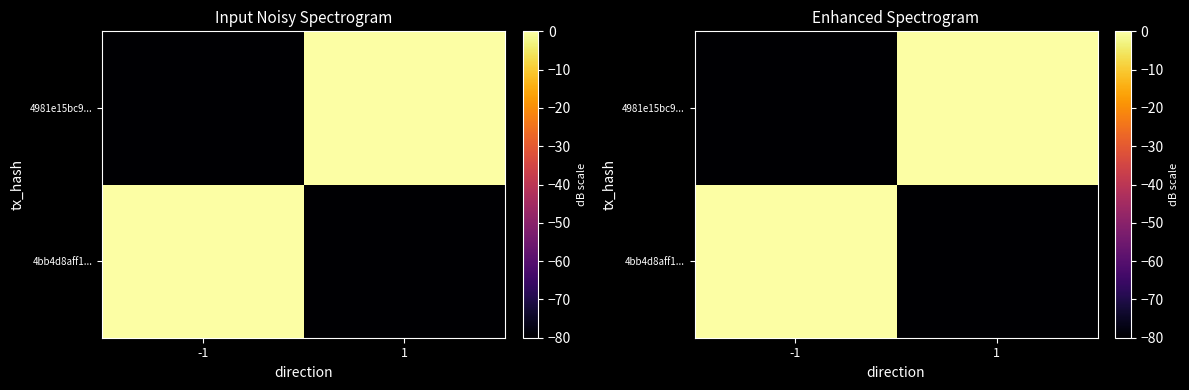

At which label is 4981e15bc9... closest to -40?

1